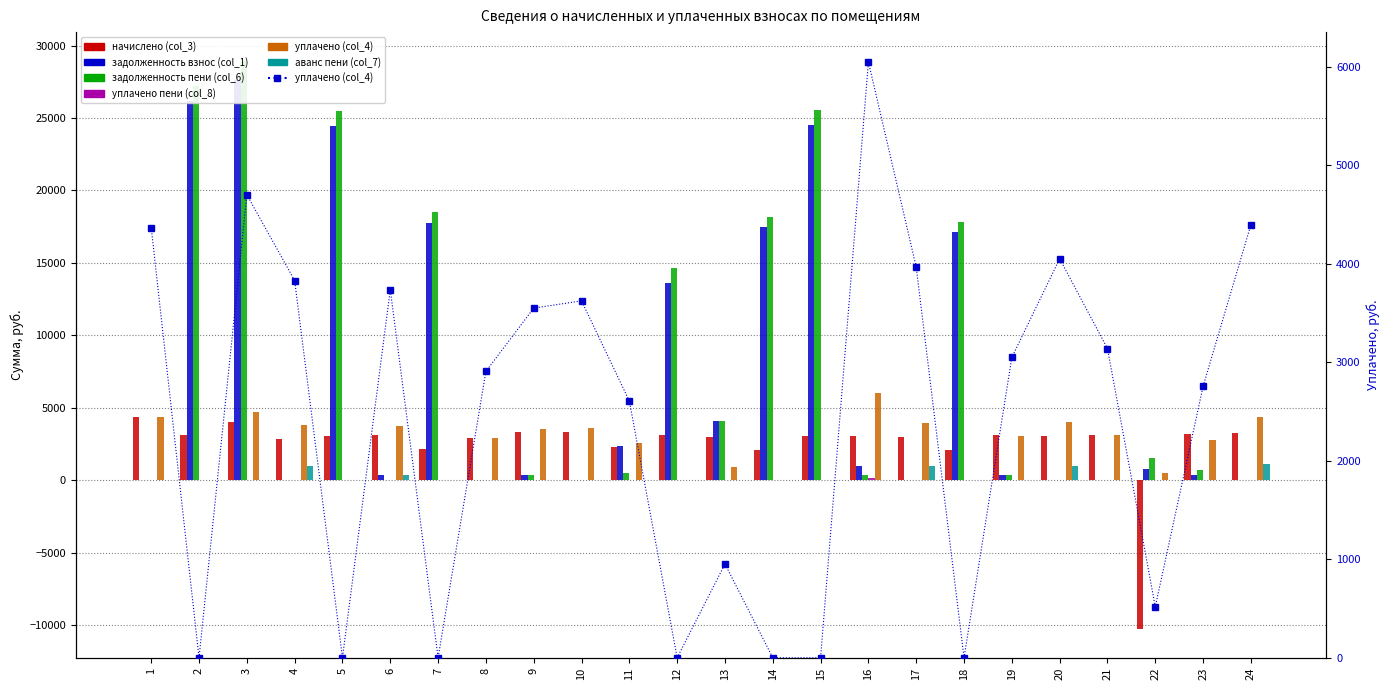

The value of начислено (col_3) at 8 is 966.4. True or false?

False